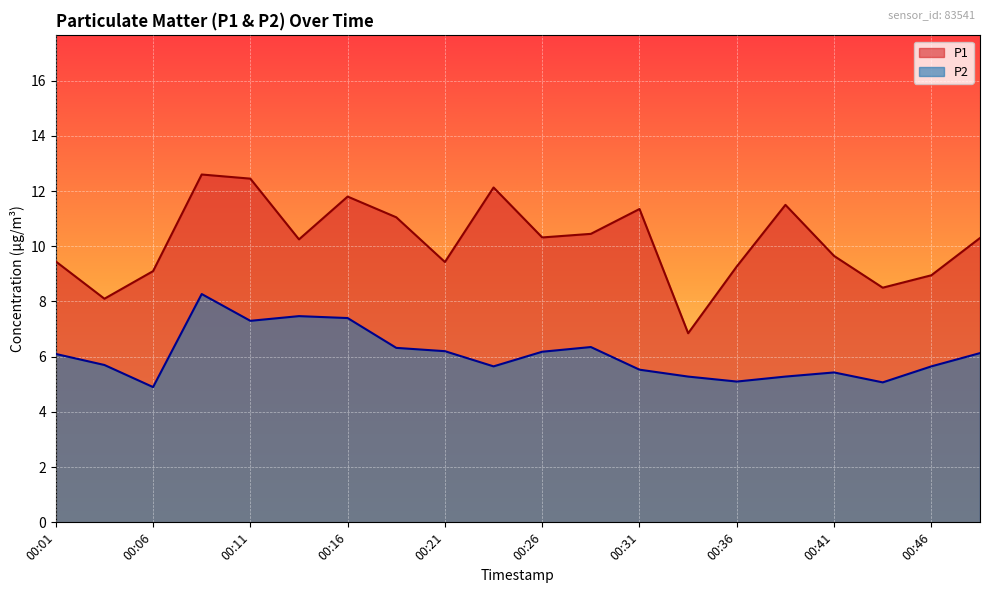

What is the greatest value displayed?

12.6